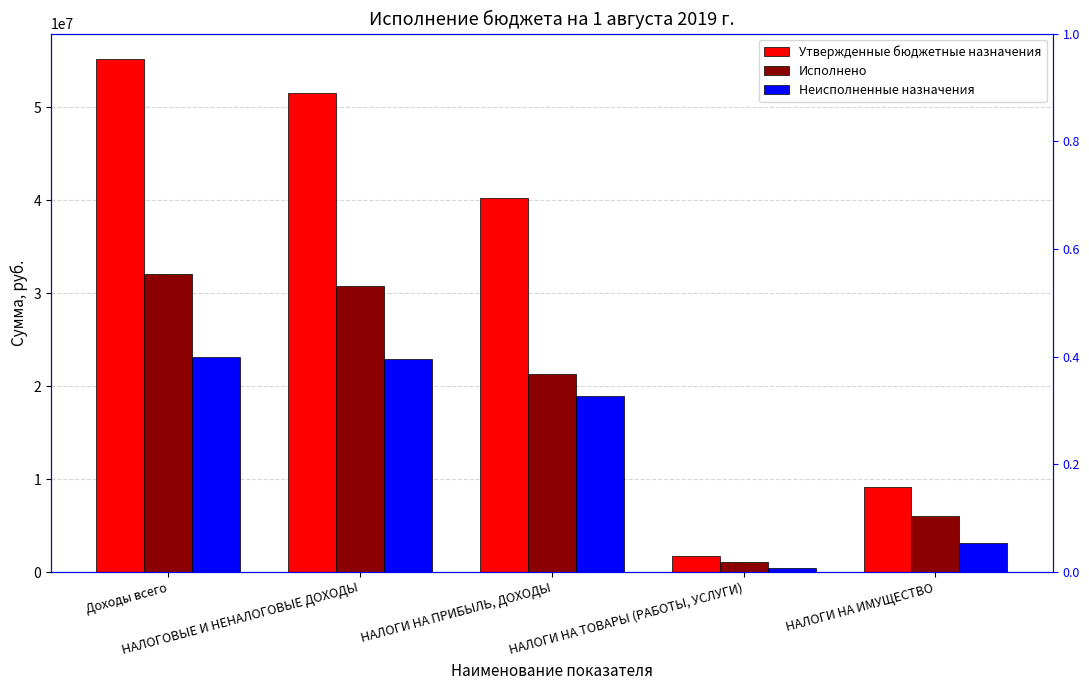

What is the label of the 3rd bar from the right?

НАЛОГИ НА ПРИБЫЛЬ, ДОХОДЫ